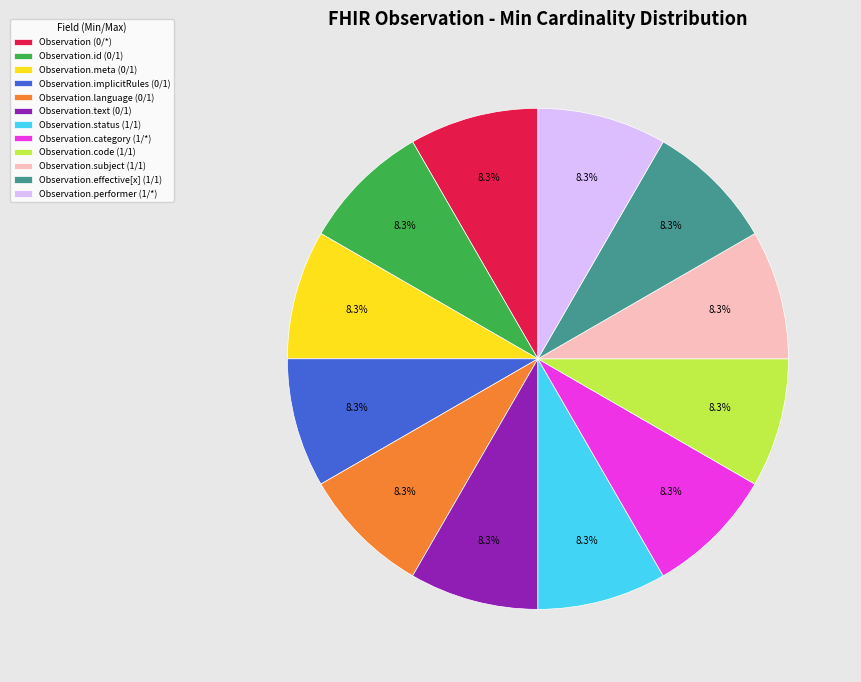

Is there any slice that represents more than half of the pie?

No